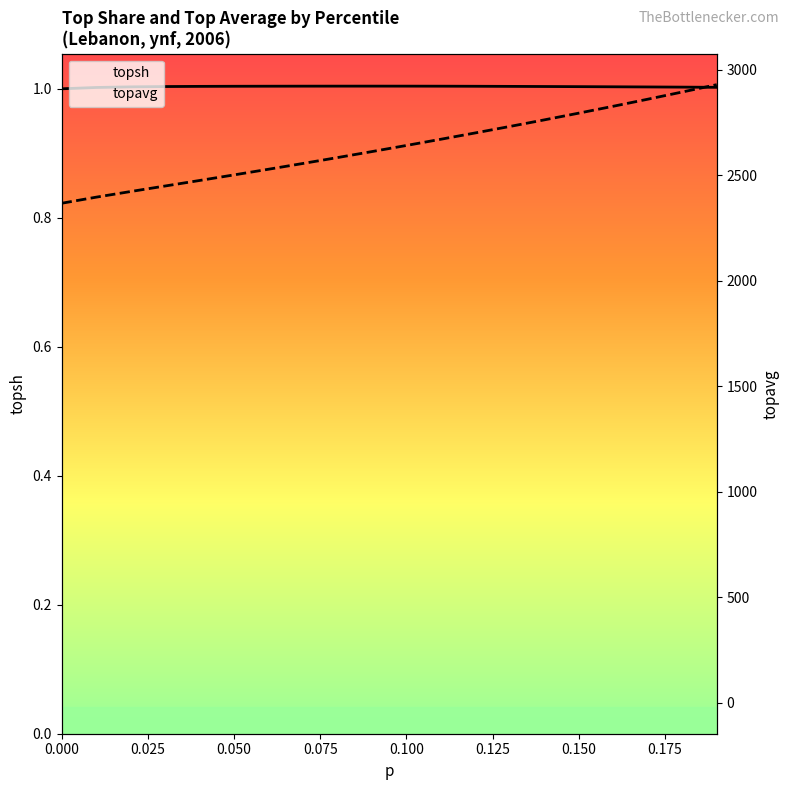

Reading left to right, list all the values displayed in this chart.

topsh: 1.0	1.0	1.0	1.0	1.0	1.0	1.0	1.0	1.0	1.0	1.0	1.0	1.0	1.0	1.0	1.0	1.0	1.0	1.0	1.0
topavg: 2366.6	2395.4	2422.2	2448.3	2474.5	2500.9	2527.8	2555.1	2583.0	2611.4	2640.4	2669.9	2699.9	2730.4	2761.6	2793.6	2826.2	2859.5	2893.6	2928.4